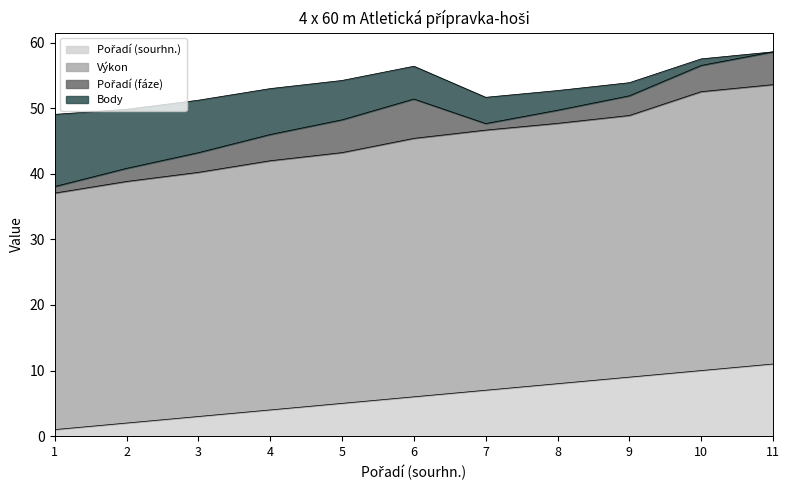

What is the value of the Výkon point at the 2nd from the left?

38.8